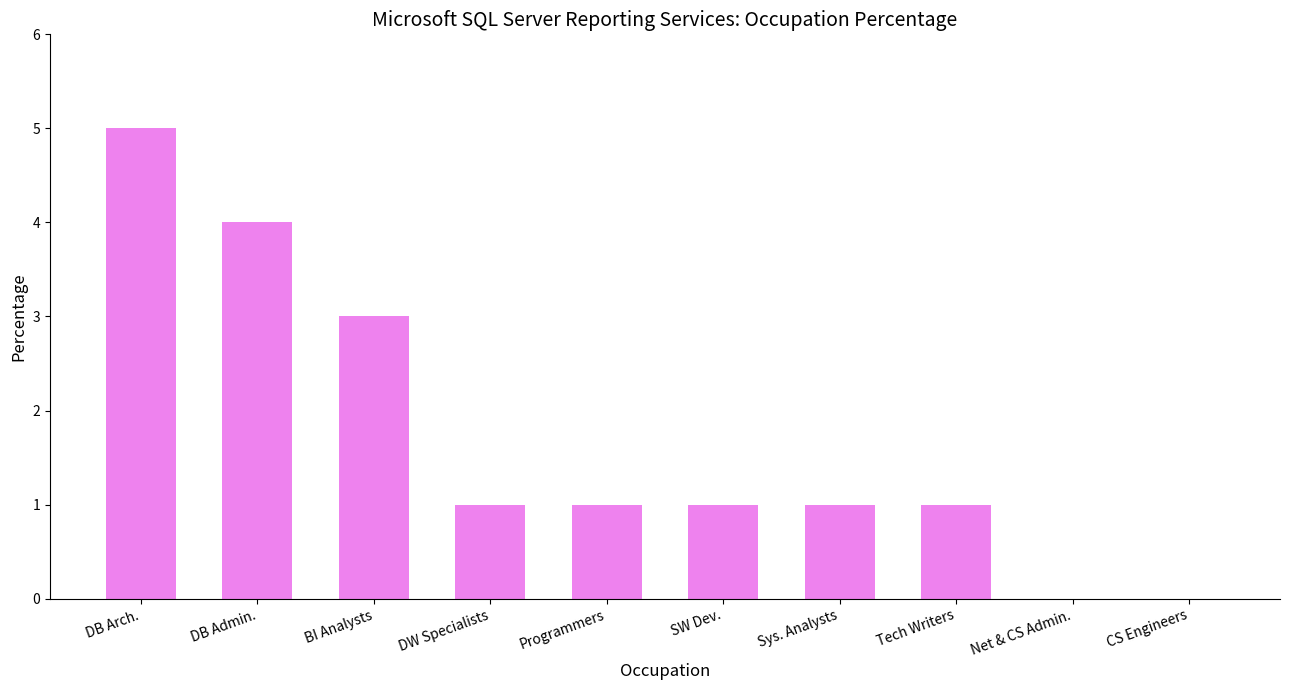

Which has a higher value, DB Arch. or Net & CS Admin.?

DB Arch.